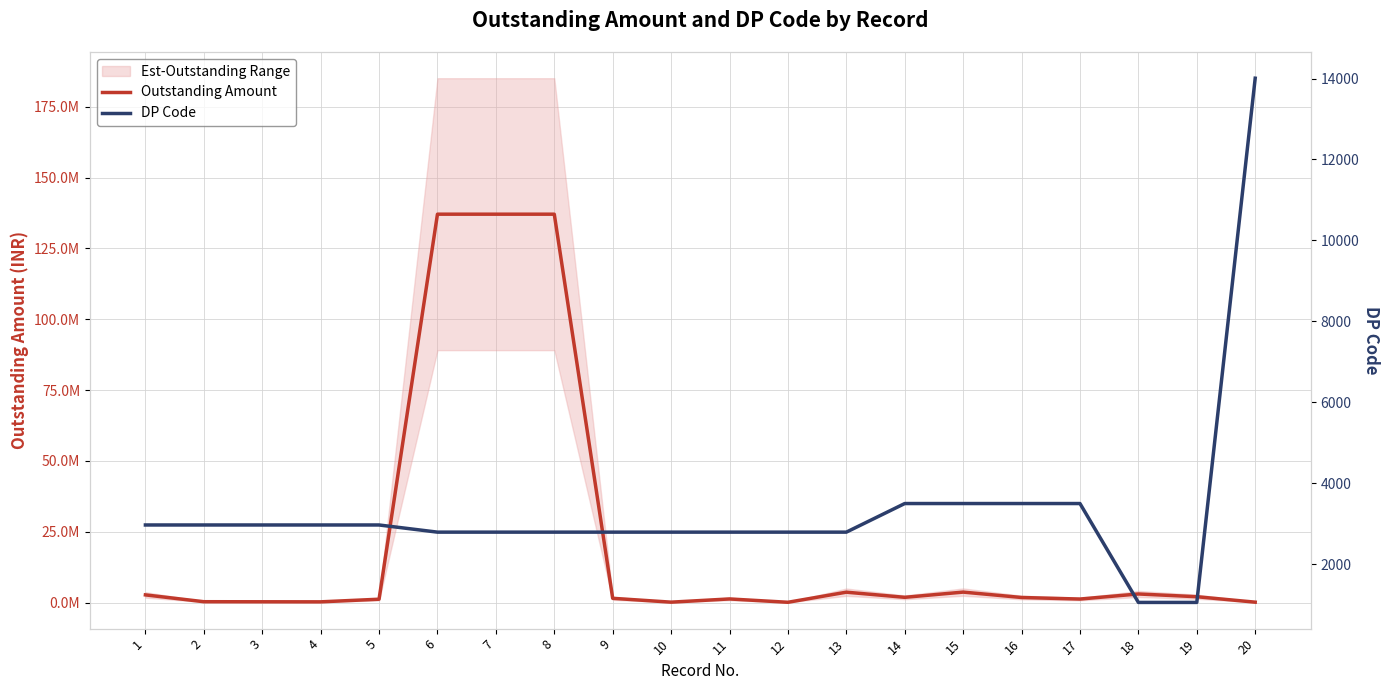

Does the chart have visible grid lines?

Yes